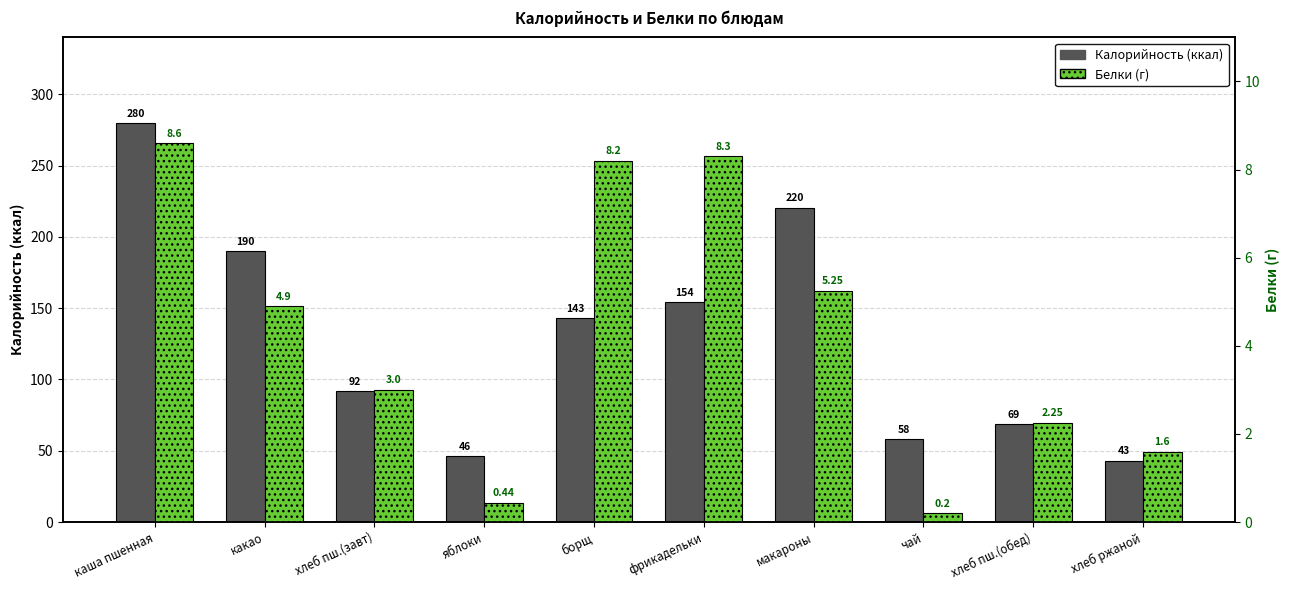

Which series has the largest range (max minus min)?

Калорийность